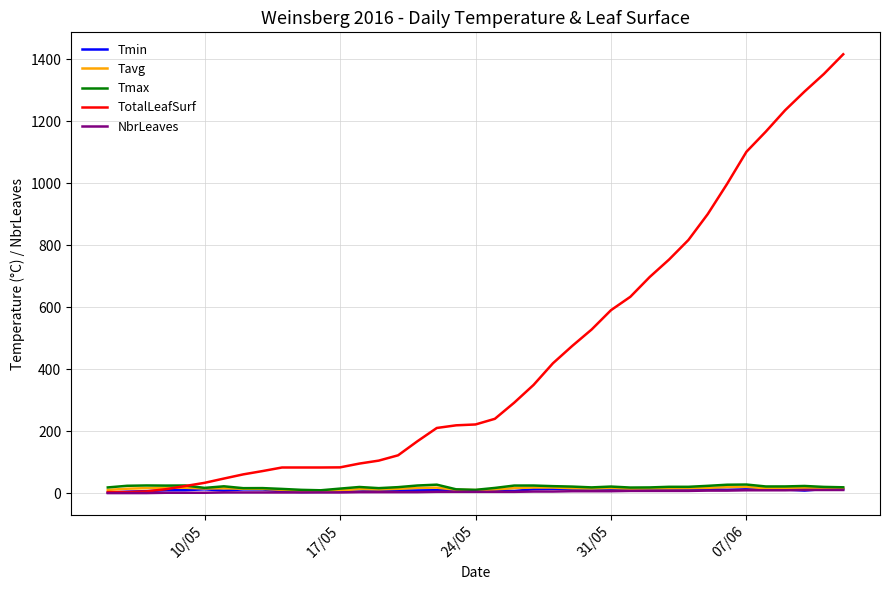

What is the greatest value displayed?

1415.7